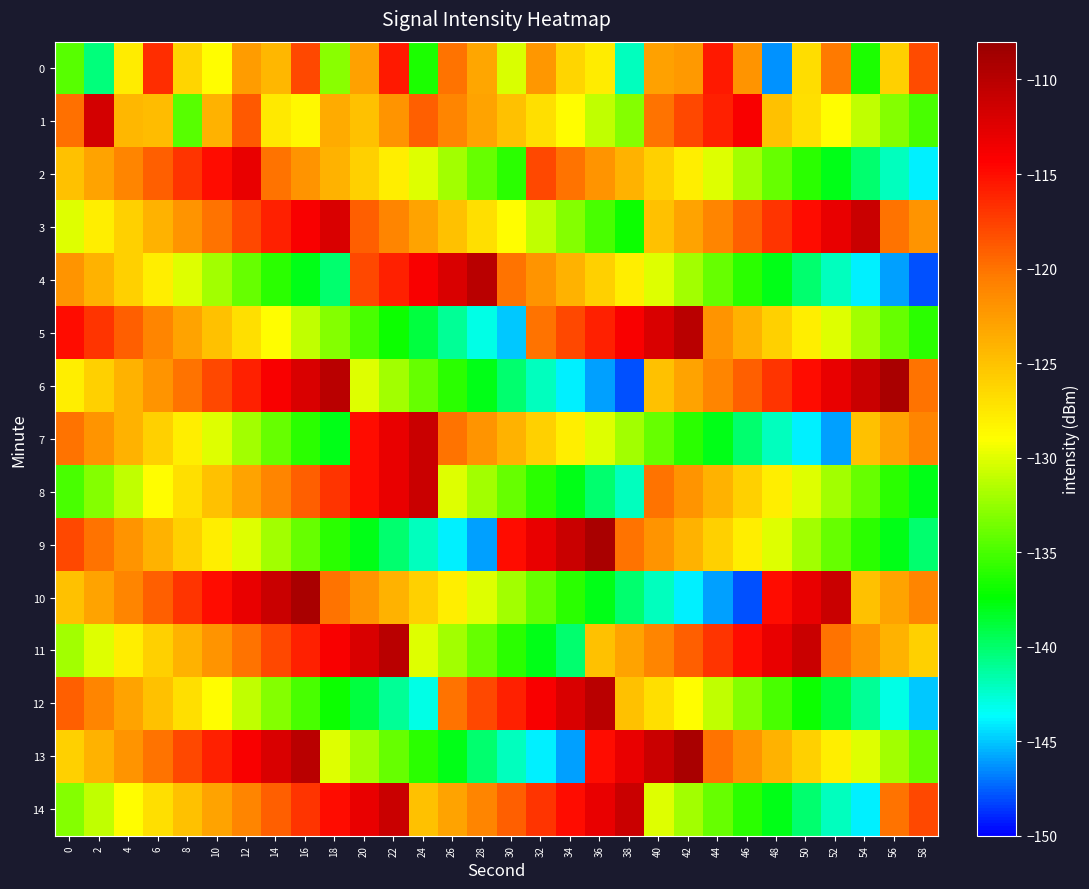

Which label corresponds to the largest value in the chart?

56